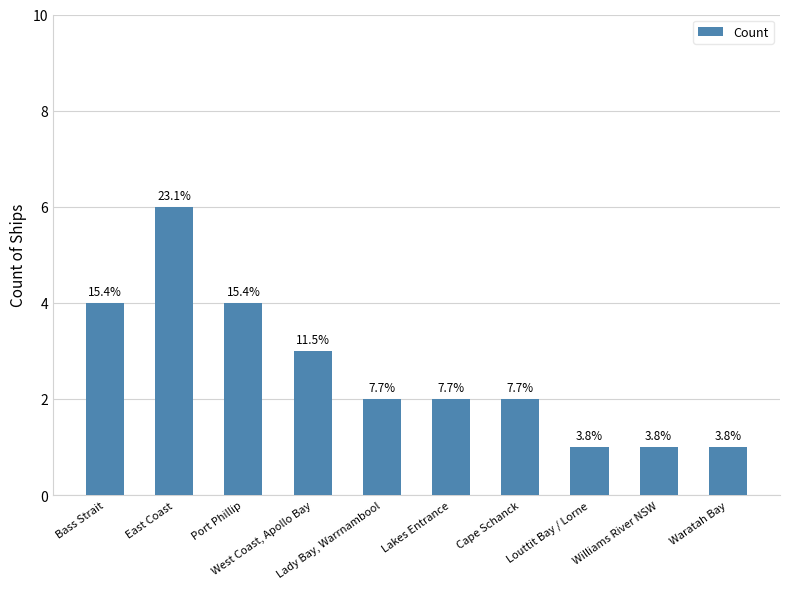

How many bars are there in total?

10